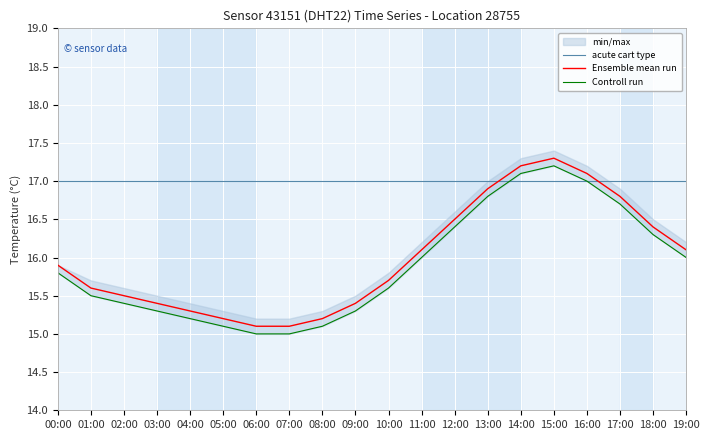

True or false: acute cart type has a value of 17.0 at 12:00.

True